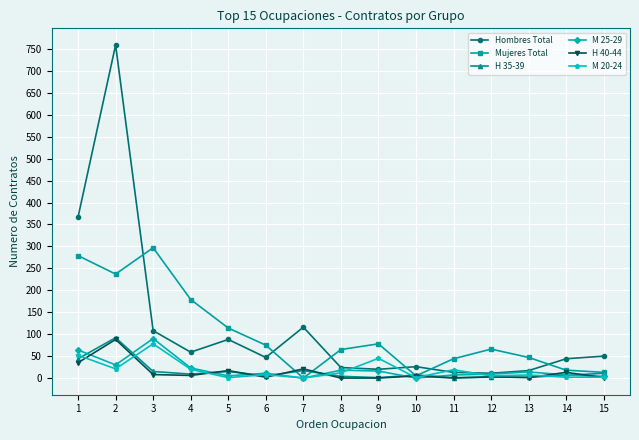

Where is the first local maximum for Mujeres Total?

3